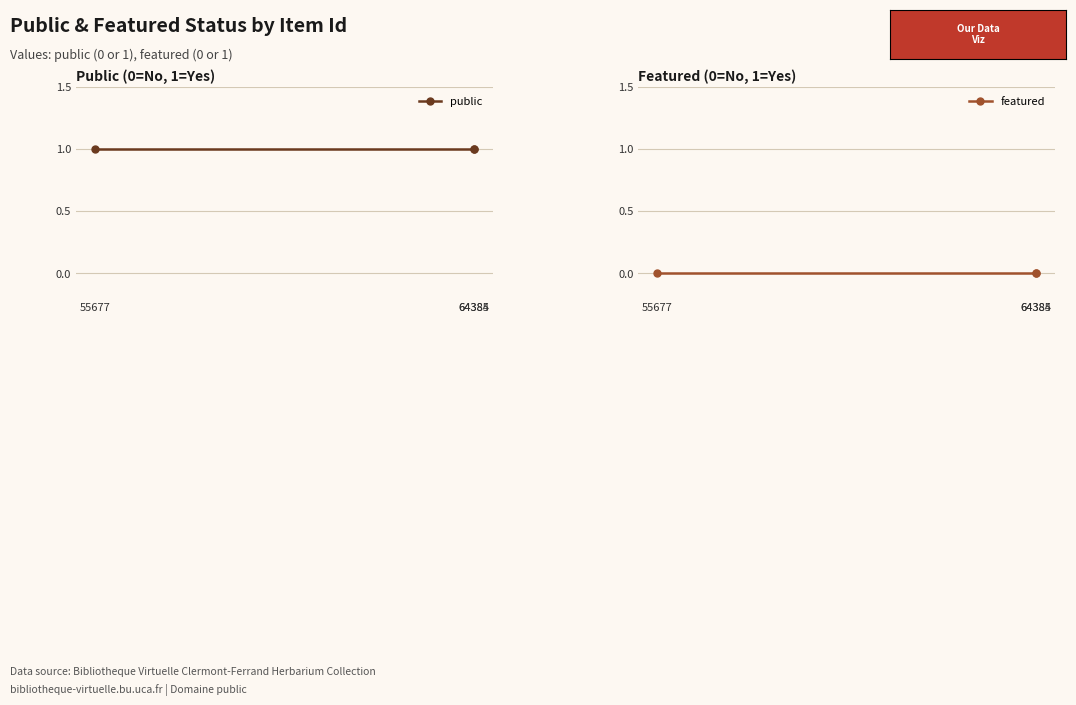

How many series are shown in this chart?

2